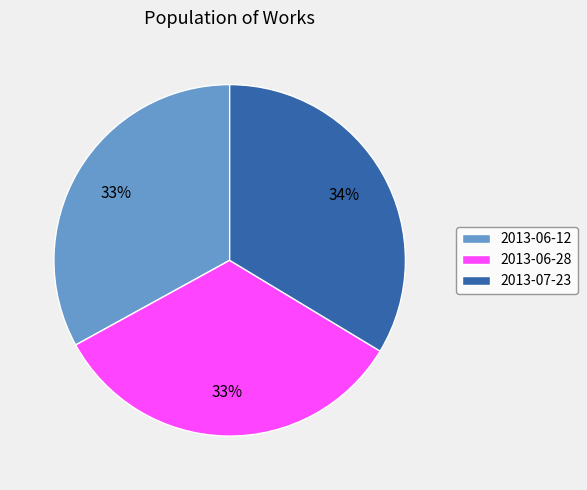

To the nearest percent, what is the difference between the 2013-07-23 and 2013-06-12 slice percentages?

1%